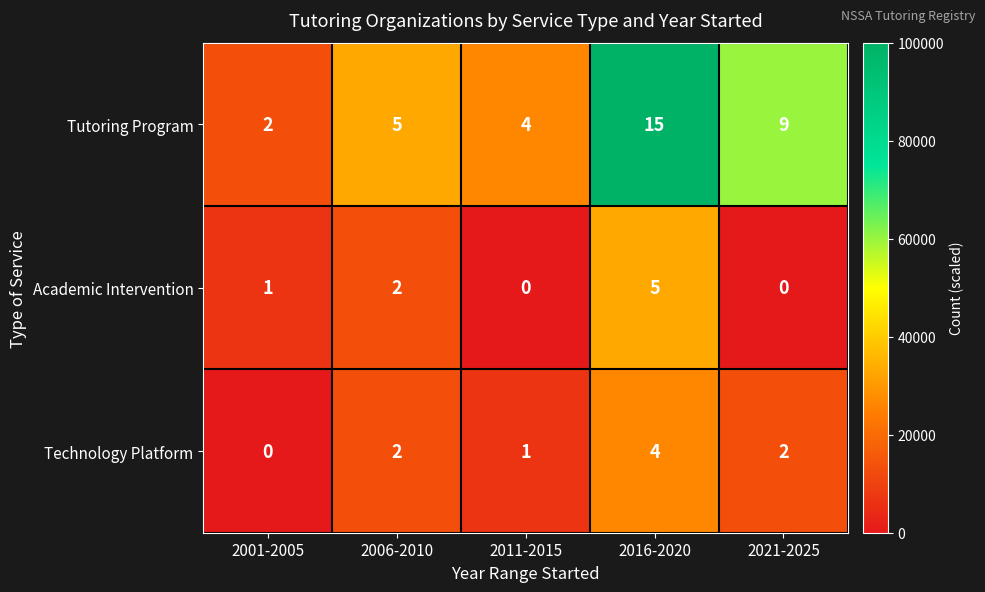

What is the greatest value displayed?

15